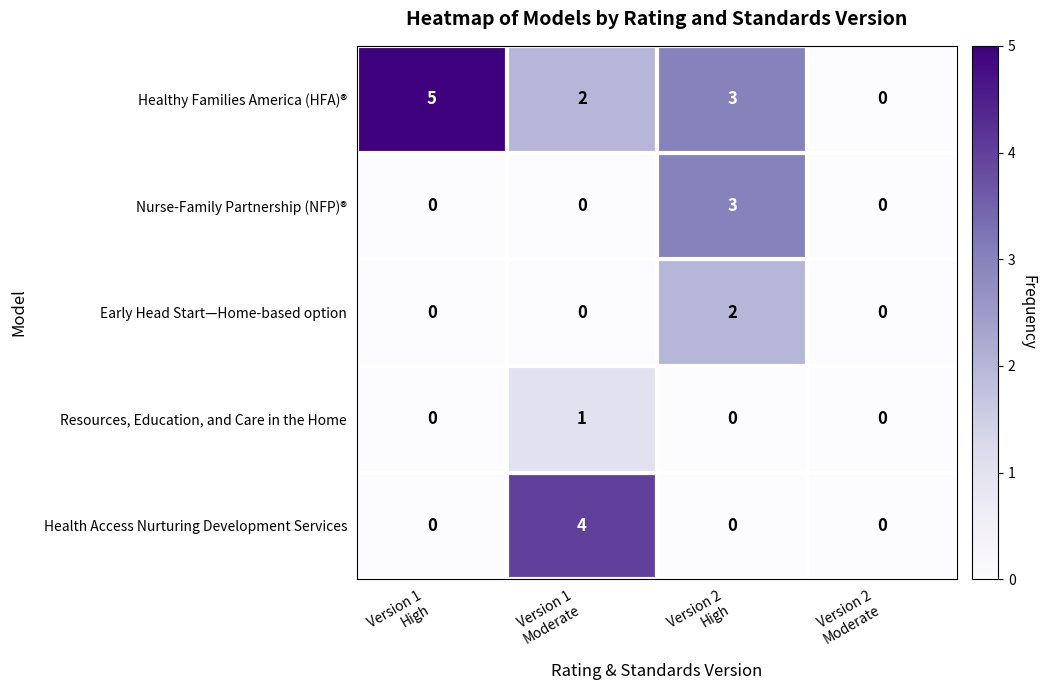

Rank the series by their maximum value, from highest to lowest.

Healthy Families America (HFA)®, Health Access Nurturing Development Services, Nurse-Family Partnership (NFP)®, Early Head Start—Home-based option, Resources, Education, and Care in the Home